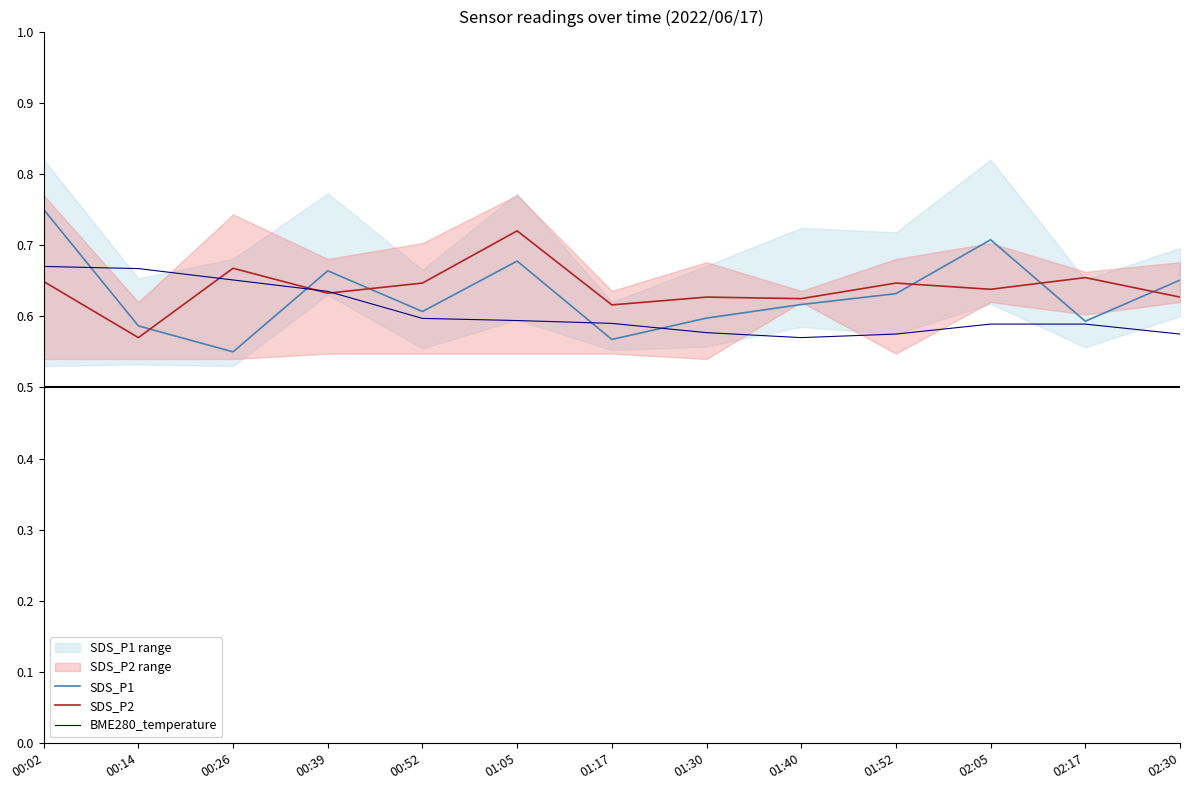

True or false: SDS_P2 and SDS_P1 intersect in this chart.

True